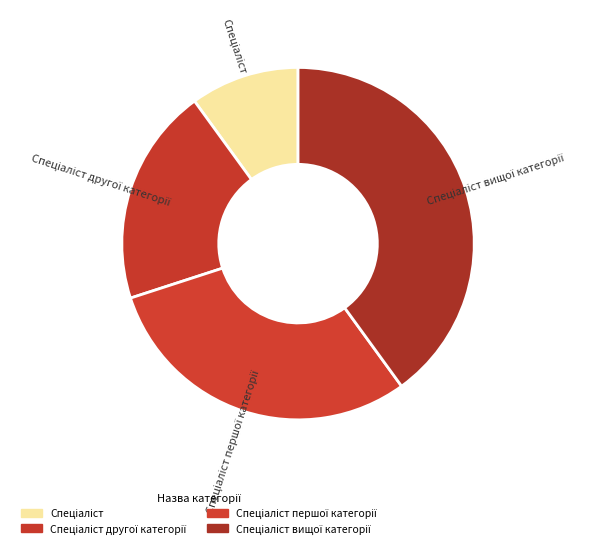

Does any single category account for the majority?

No